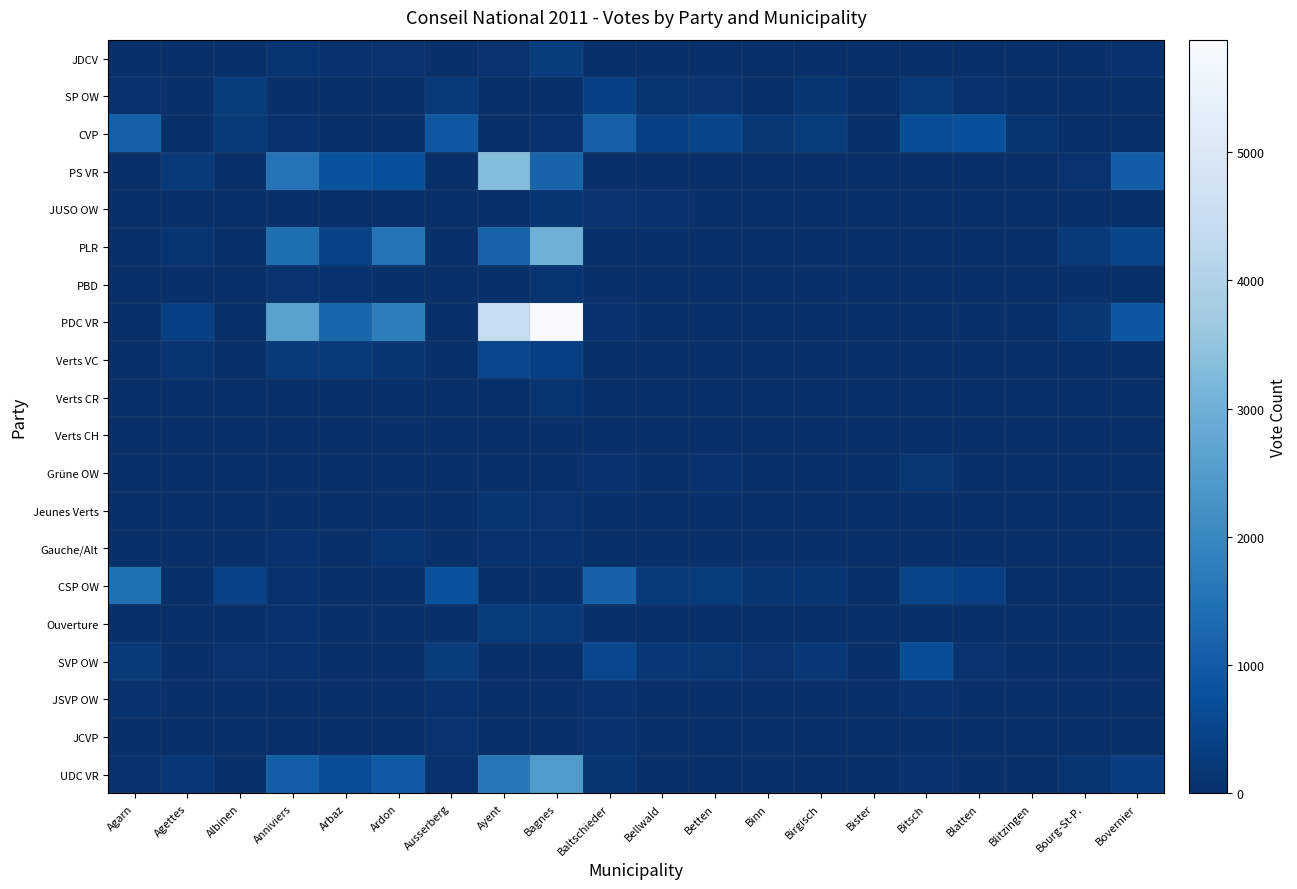

Which series has the largest total across all categories?

PDC VR